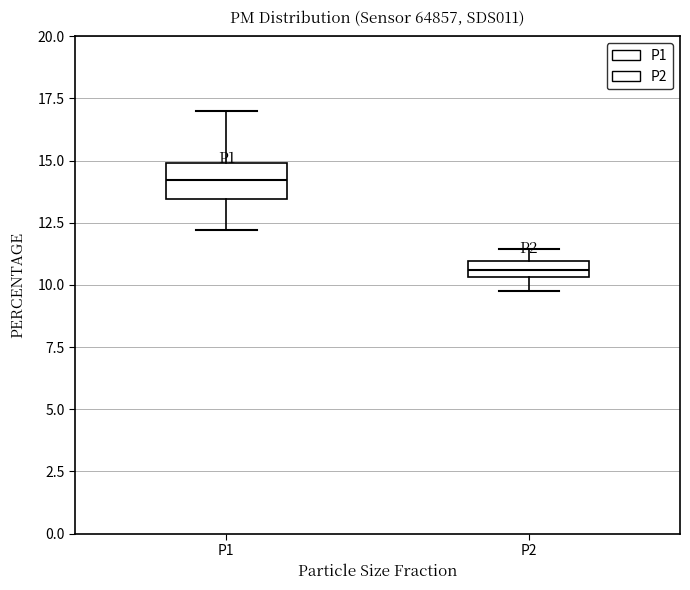

Where is the lower edge of the box for P2 on the y-axis? The values are not printed on the chart, so give them approximately, as read against the axis.

10.5